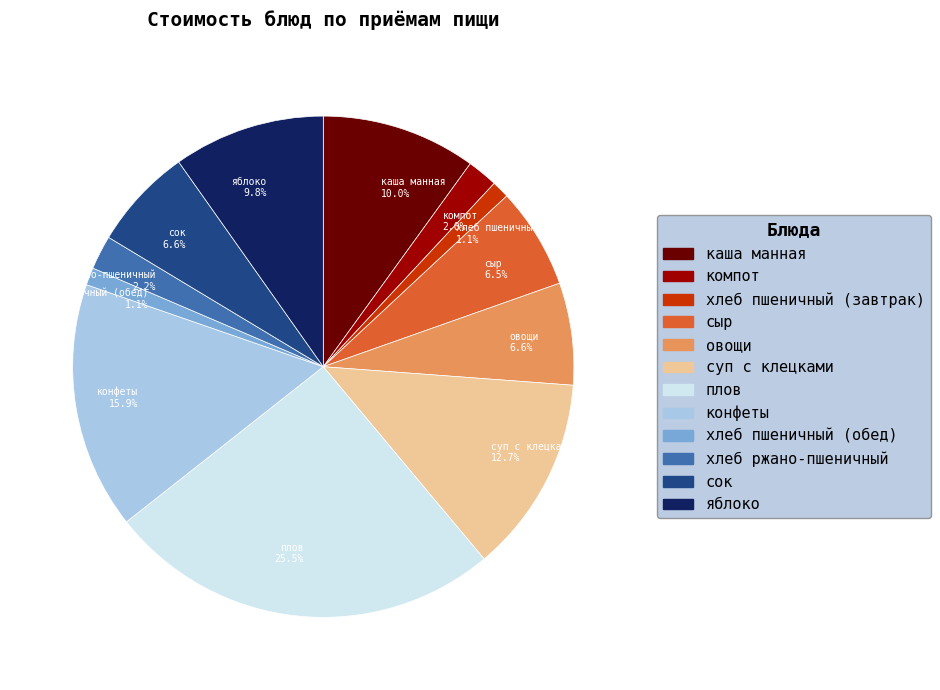

What percentage do каша манная 10.0% and хлеб ржано-пшеничный 2.2% together represent?

12.2%